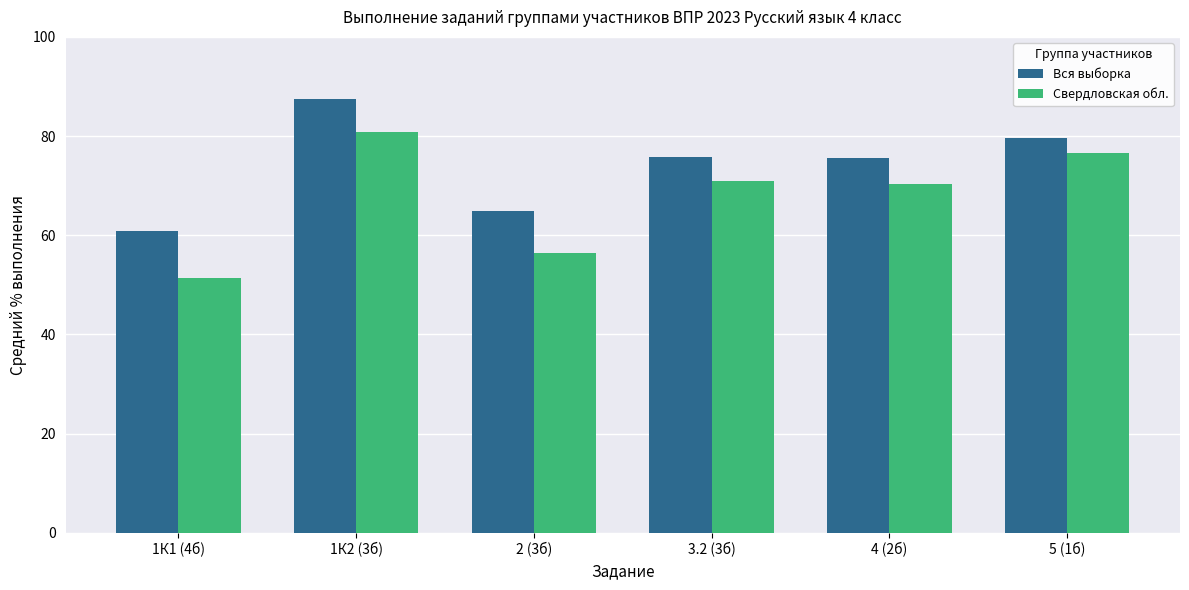

What is the lowest value of the Свердловская обл. series?

51.4